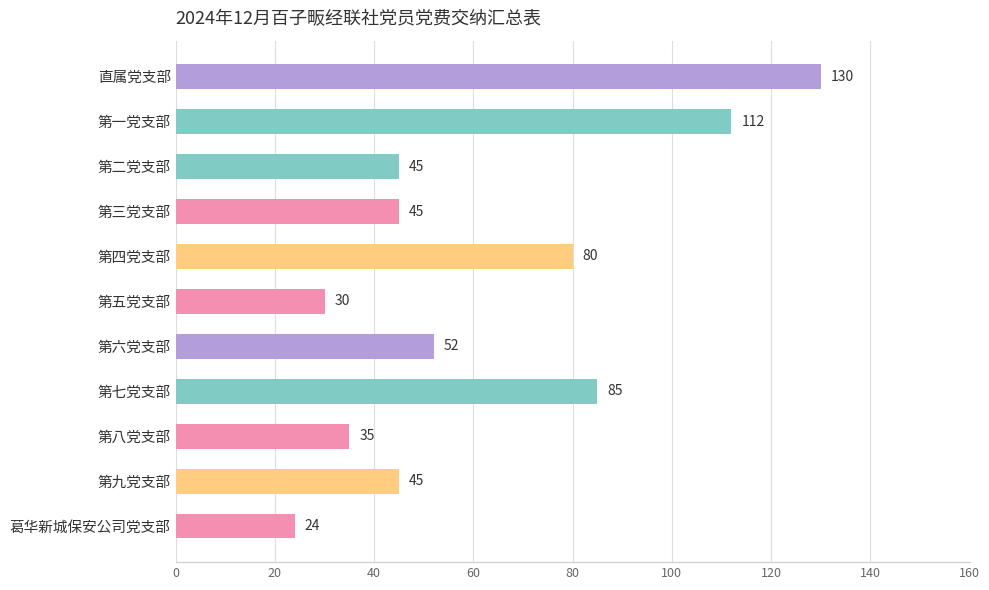

Is it true that the value at 第六党支部 is 25?

False